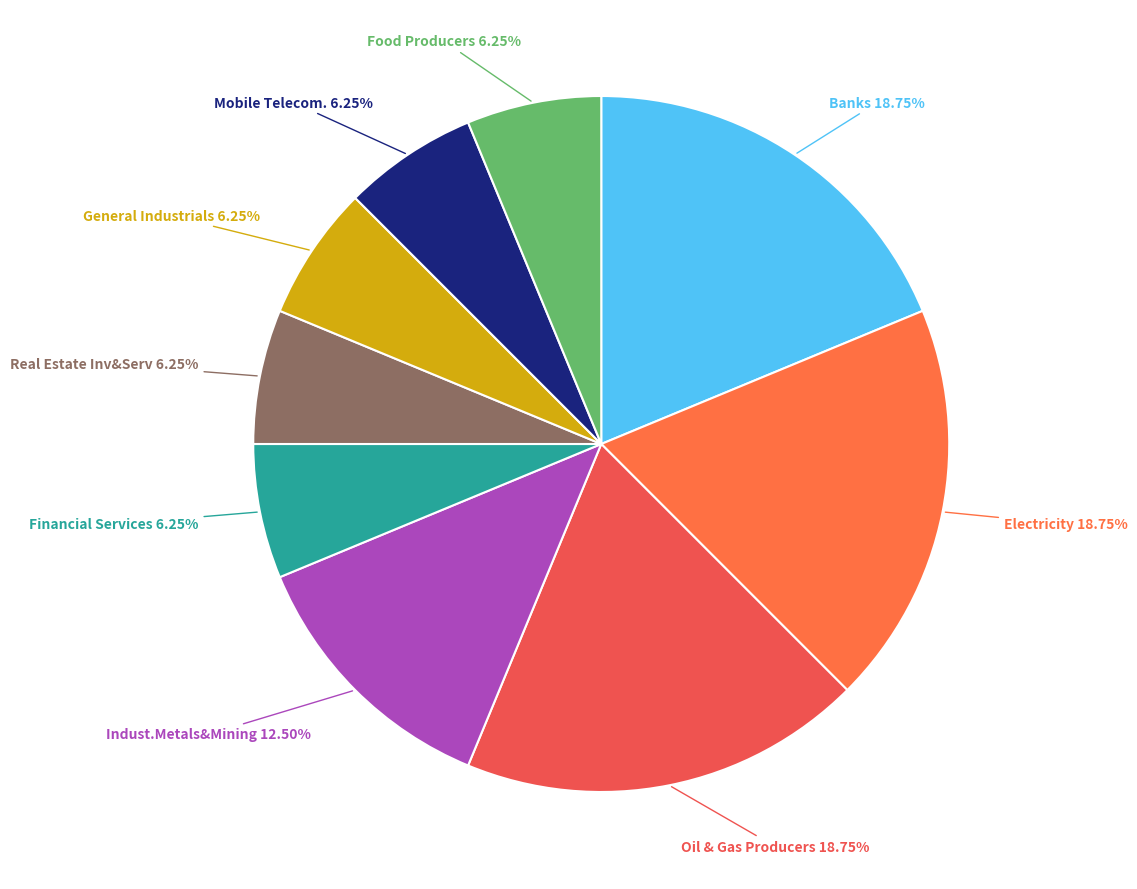

To the nearest percent, what percentage of the pie is Financial Services?

6%